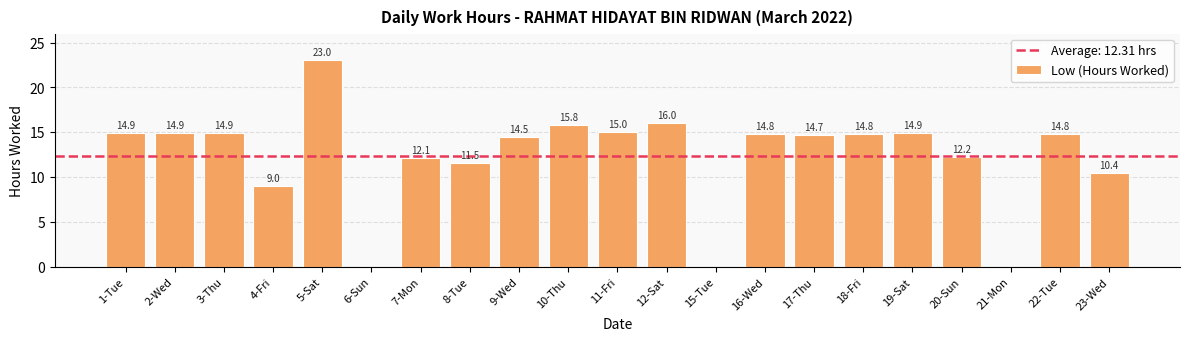

The chart shows a value of 10.3 at 12-Sat. True or false?

False